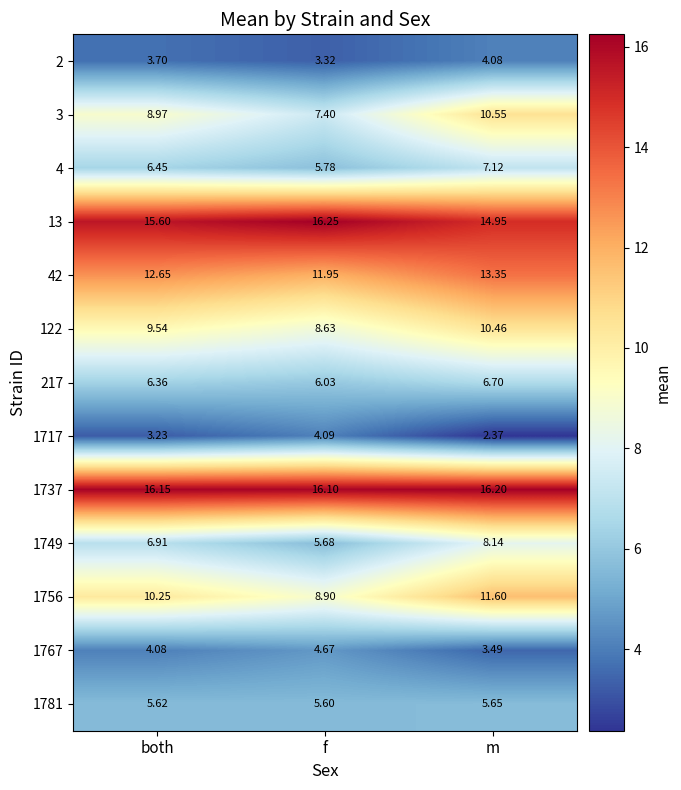

At which label does 1717 first exceed 3?

both